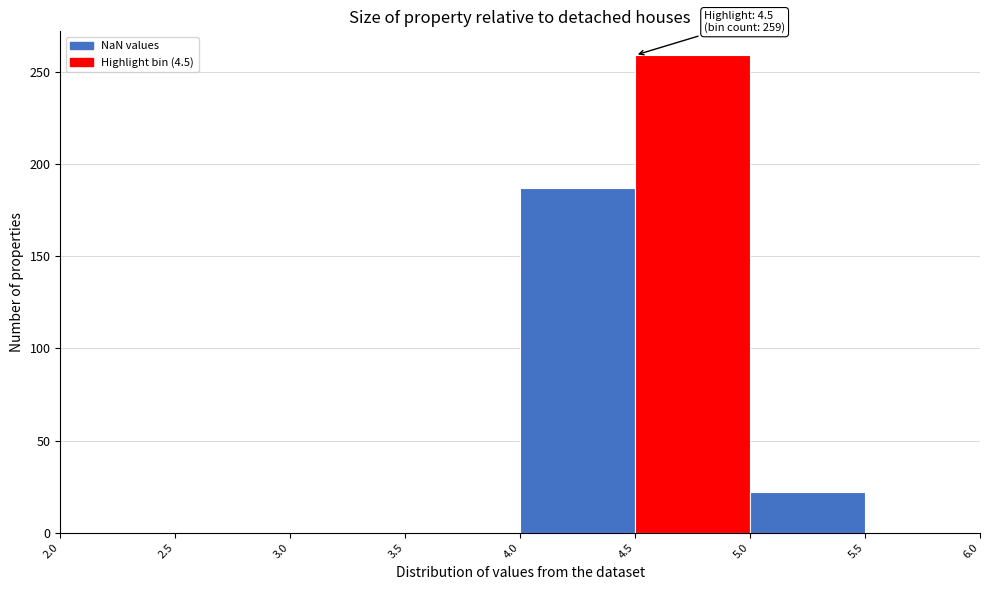

Over which range of the x-axis is the bar tallest?

4.5 to 5.0